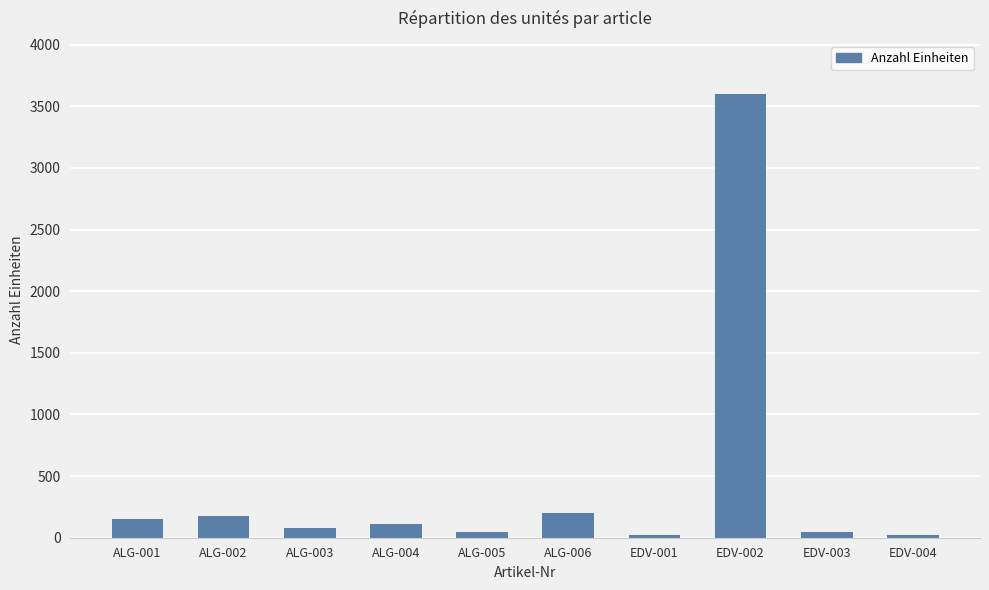

Which category has the highest value across all series?

EDV-002